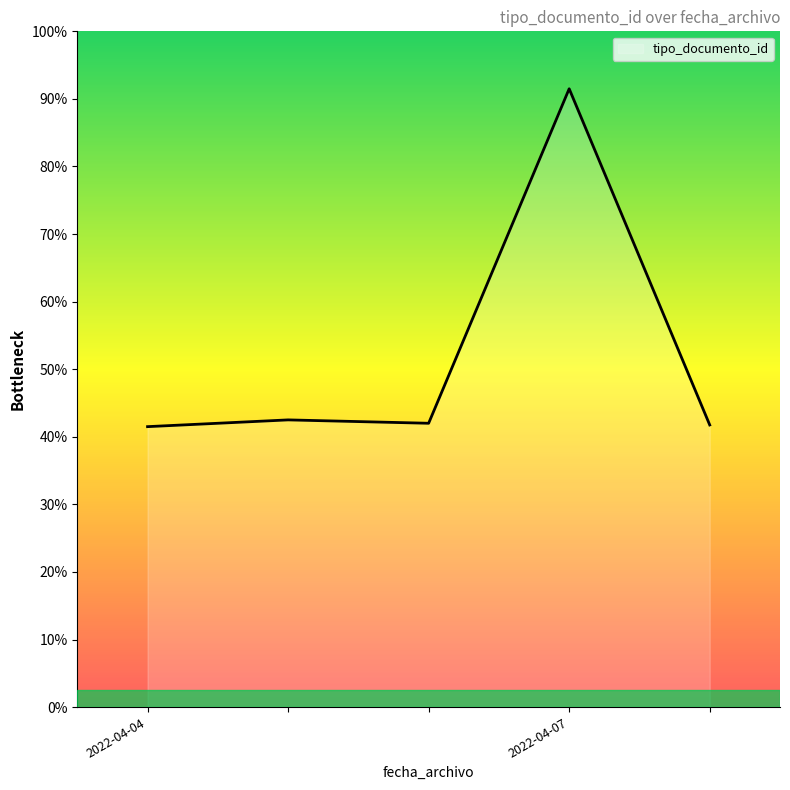

Reading right to left, what are all the values shown in this chart?

167	366	168	170	166